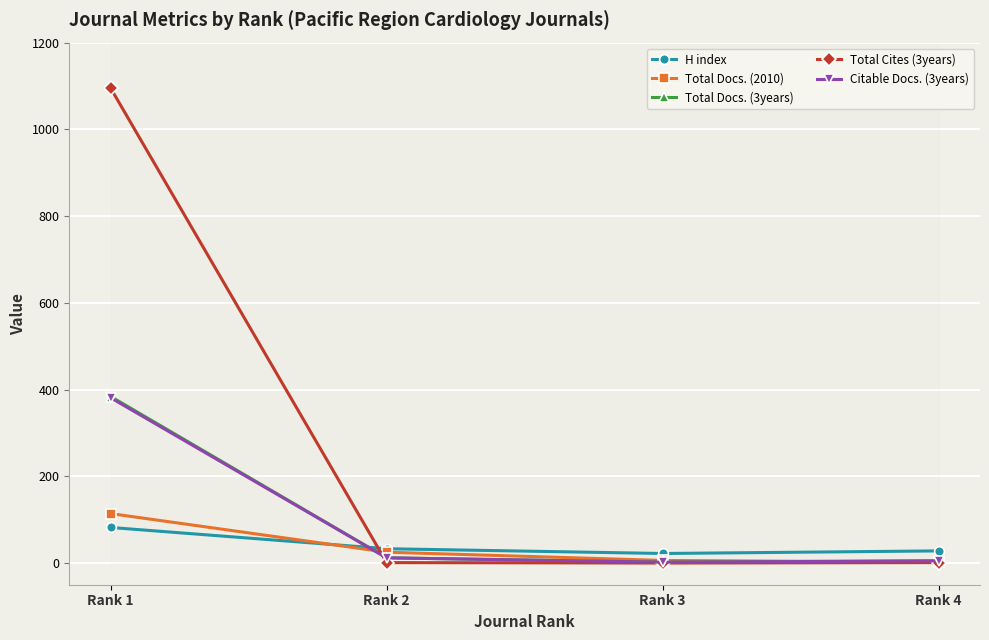

What is the sum of the Total Cites (3years) values at Rank 3 and Rank 4?

1